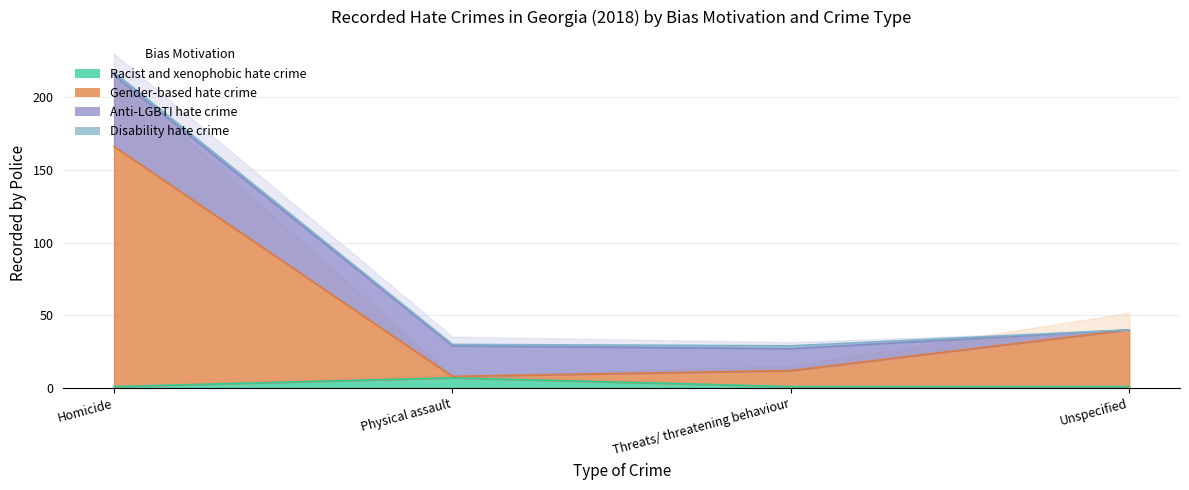

Does the chart have visible grid lines?

Yes